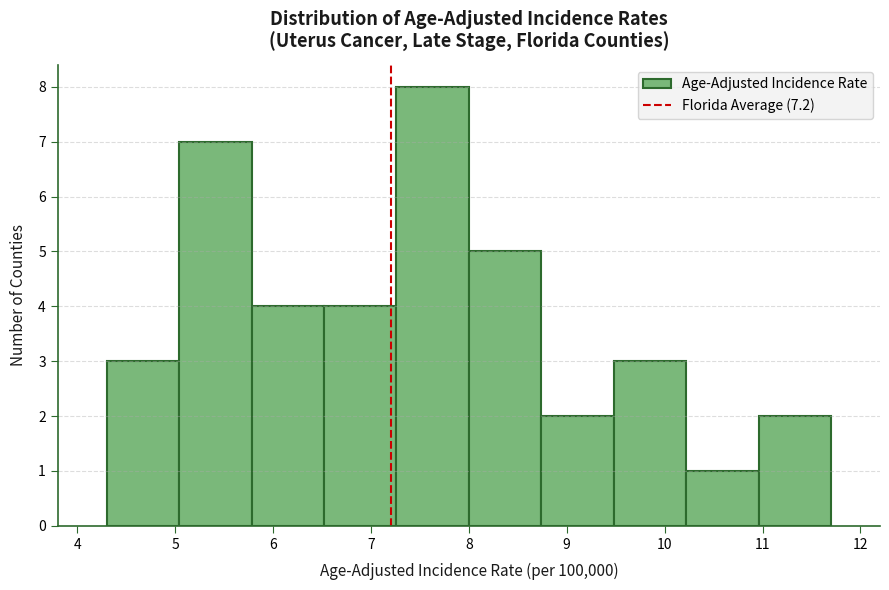

Reading left to right, transcribe this chart: for each bar, give the range it covers on the x-axis and its height. Neither the bar edges nor the heights are printed on the chart, so give them approximately, as read against the axes.

4.30 to 5.04: 3
5.04 to 5.78: 7
5.78 to 6.52: 4
6.52 to 7.26: 4
7.26 to 8.00: 8
8.00 to 8.74: 5
8.74 to 9.48: 2
9.48 to 10.22: 3
10.22 to 10.96: 1
10.96 to 11.70: 2